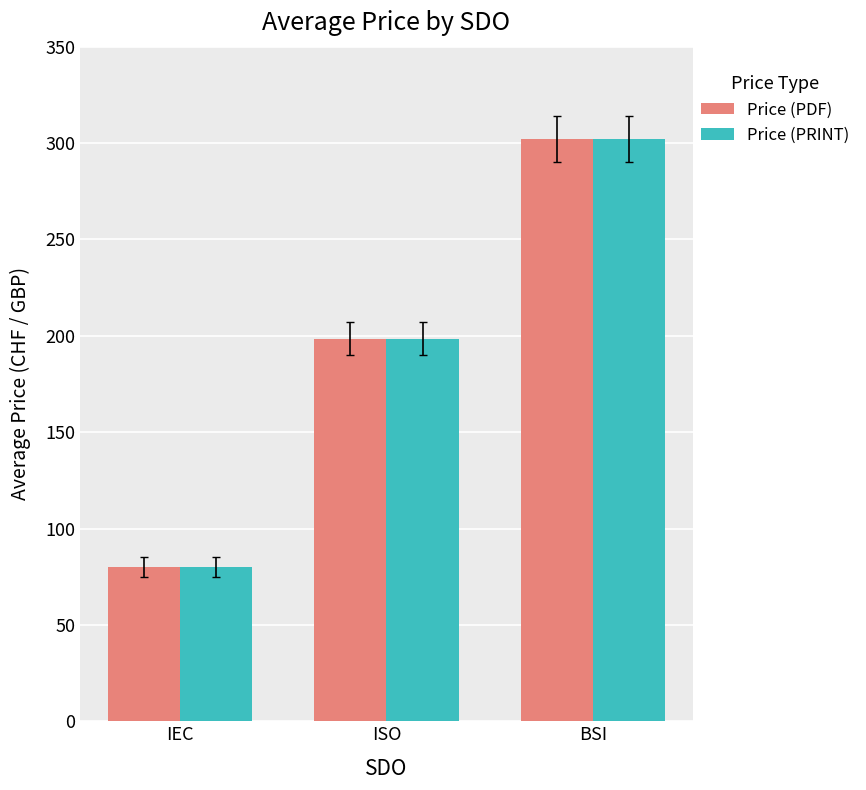

What is the total value across all series at IEC?

160.0